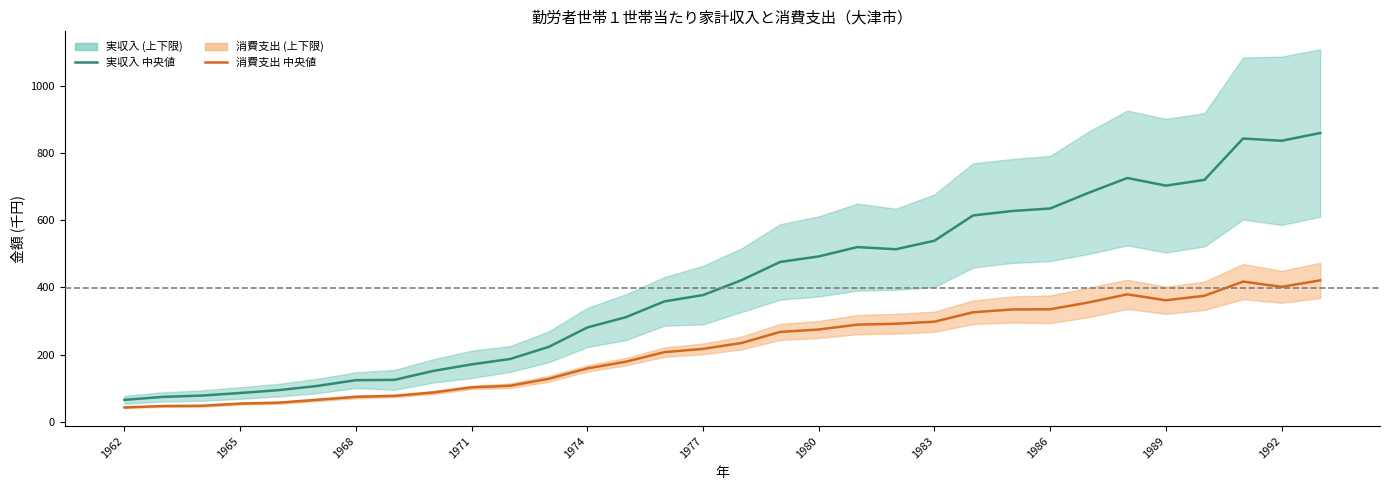

Rank the series by their average value, from highest to lowest.

実収入 中央値, 消費支出 中央値